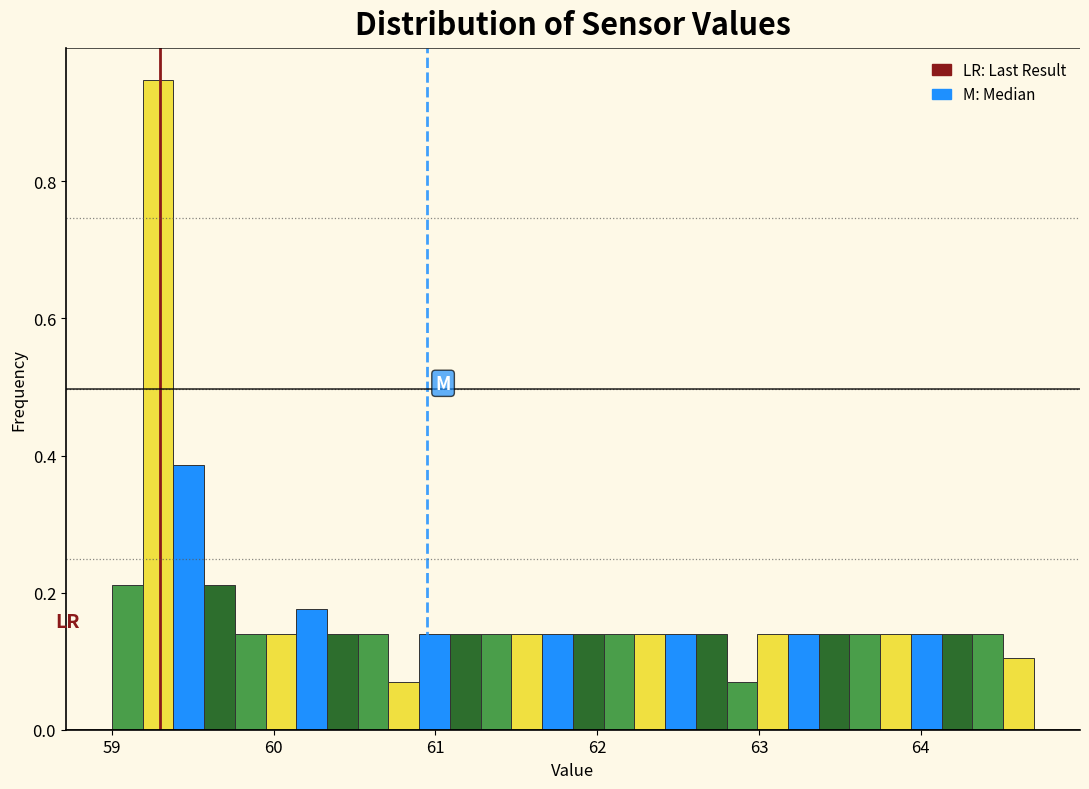

Around what value on the x-axis is the tallest bar? Give the approximate position of its centre, as read against the axis.

59.3